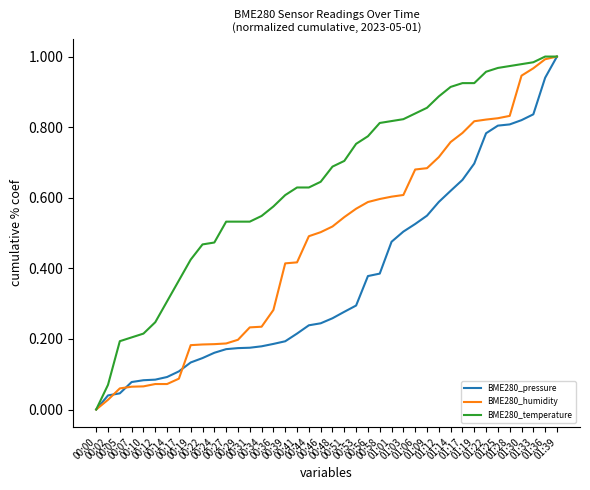

Rank the series by their average value, from highest to lowest.

BME280_temperature, BME280_humidity, BME280_pressure